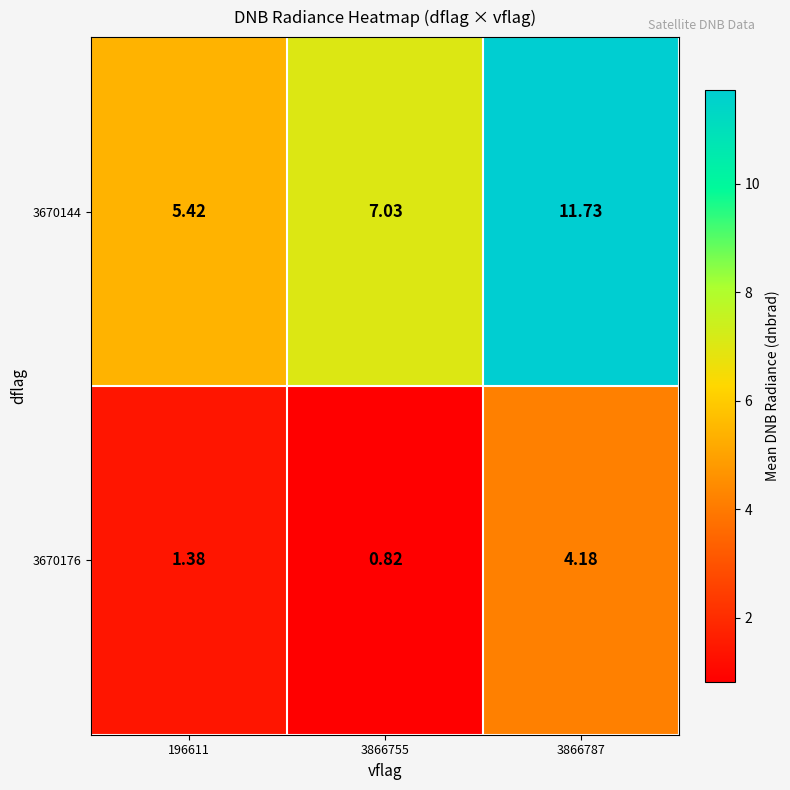

Count the number of data series in this chart.

2